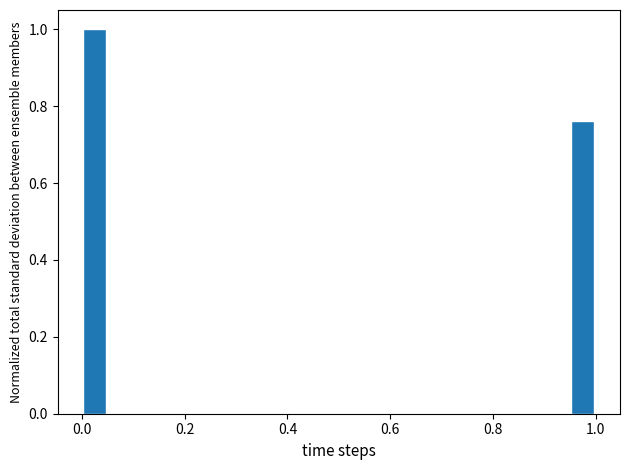

Read against the x-axis, roughly where is the centre of the tallest bar?

0.02